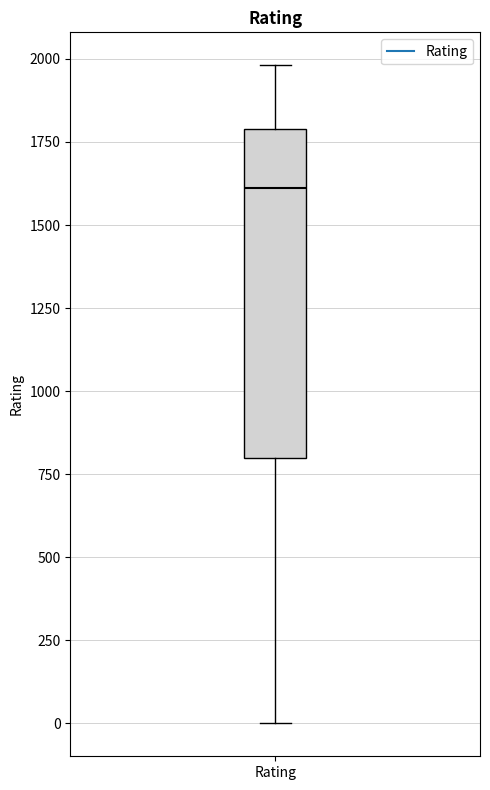

Where does the lower whisker of the box for Rating end on the y-axis? The values are not printed on the chart, so give them approximately, as read against the axis.

0